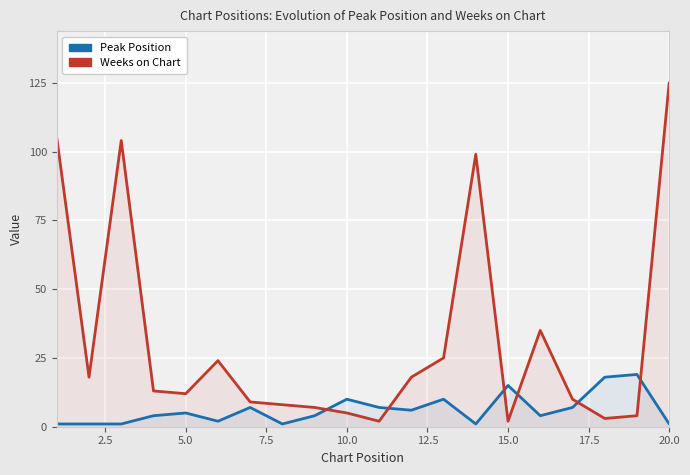

How many lines are shown in the chart?

2